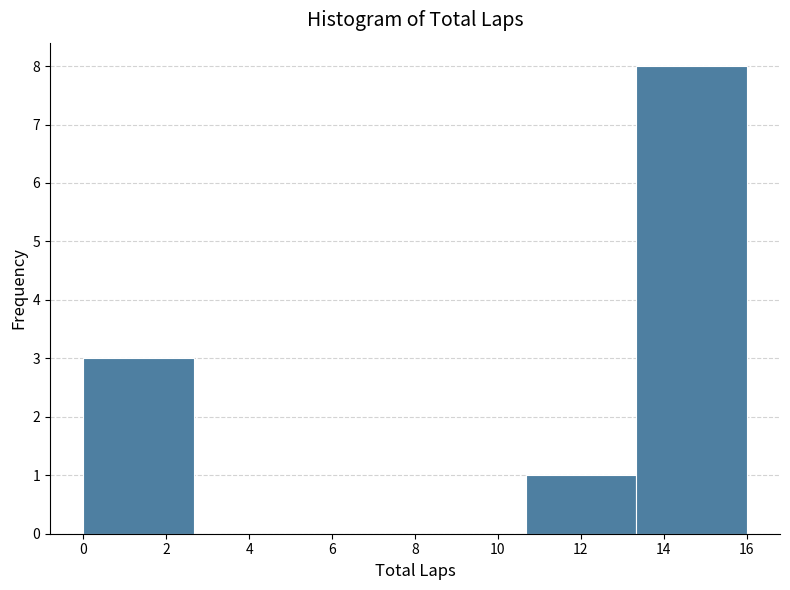

Reading left to right, list every bar in this chart as the range it spans on the x-axis followed by its height. Neither the bar edges nor the heights are printed on the chart, so give them approximately, as read against the axes.

0.0 to 2.6: 3
2.6 to 5.4: 0
5.4 to 8.0: 0
8.0 to 10.6: 0
10.6 to 13.4: 1
13.4 to 16.0: 8